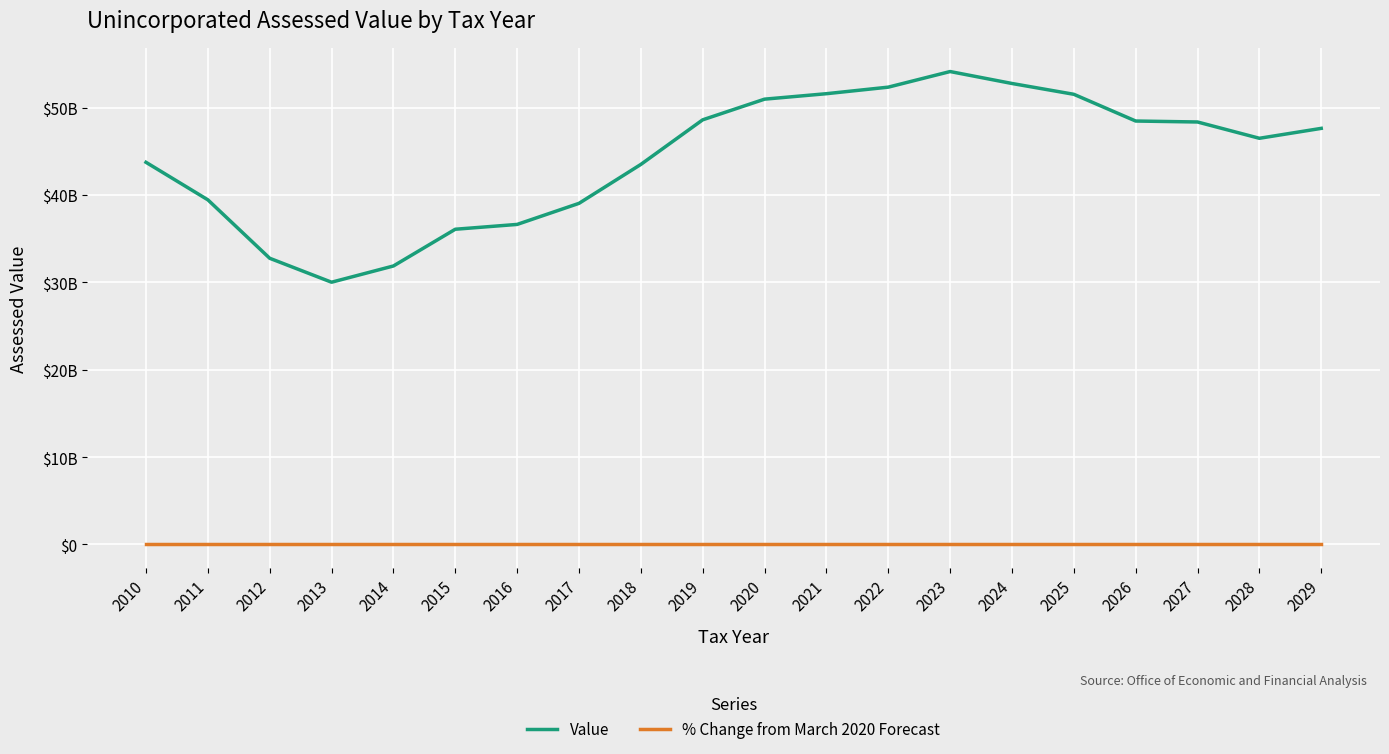

Rank the series by their average value, from lowest to highest.

% Change from March 2020 Forecast, Value